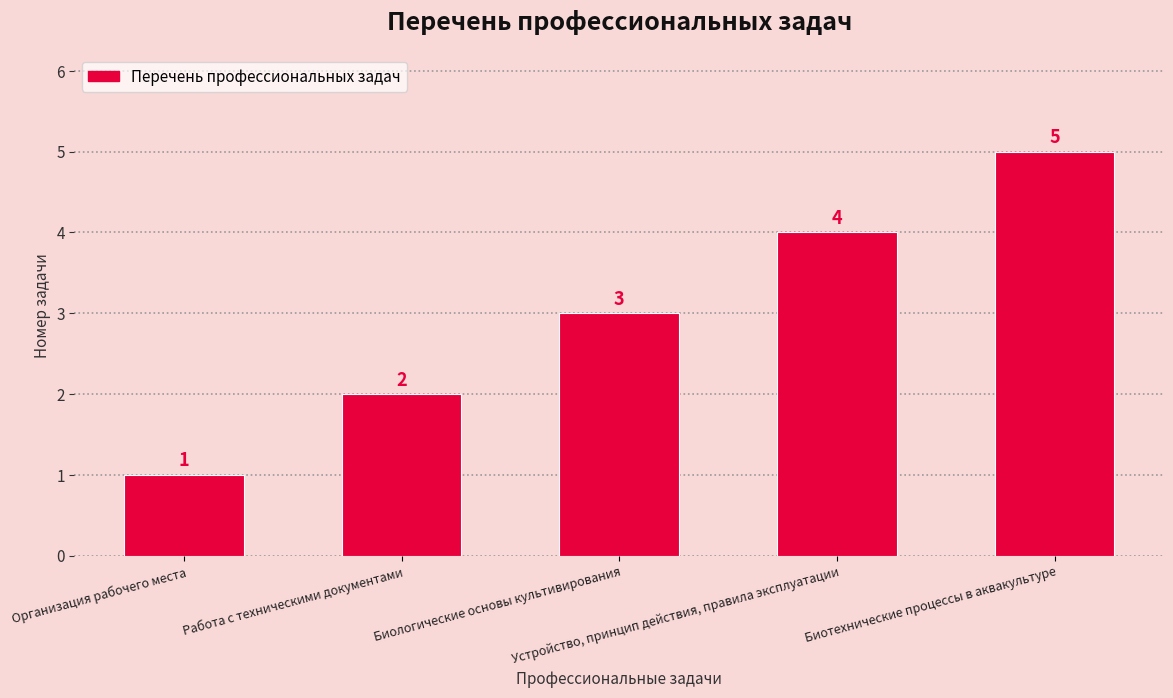

At which category does the chart reach its peak across all series?

Биотехнические процессы в аквакультуре